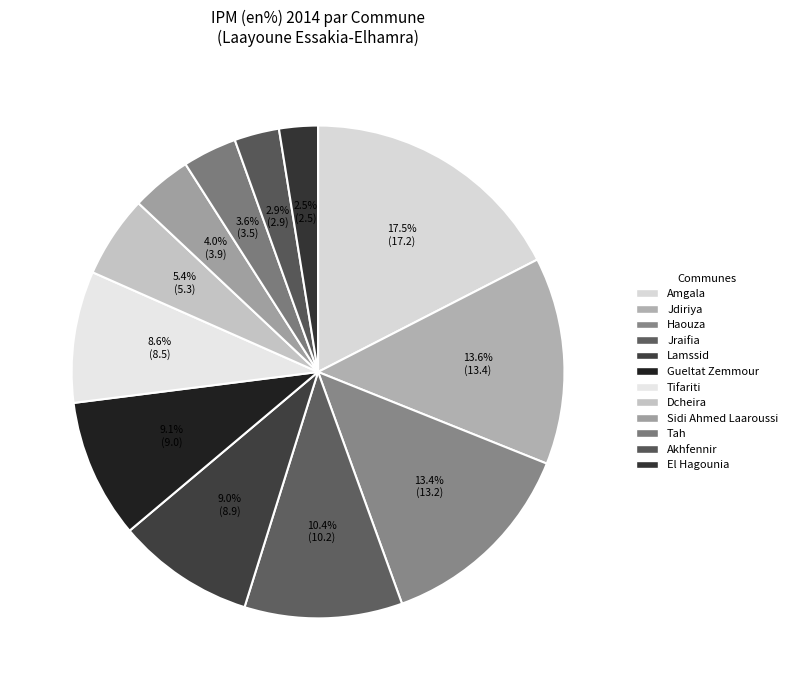

What portion of the pie excludes Jraifia?

89.6%